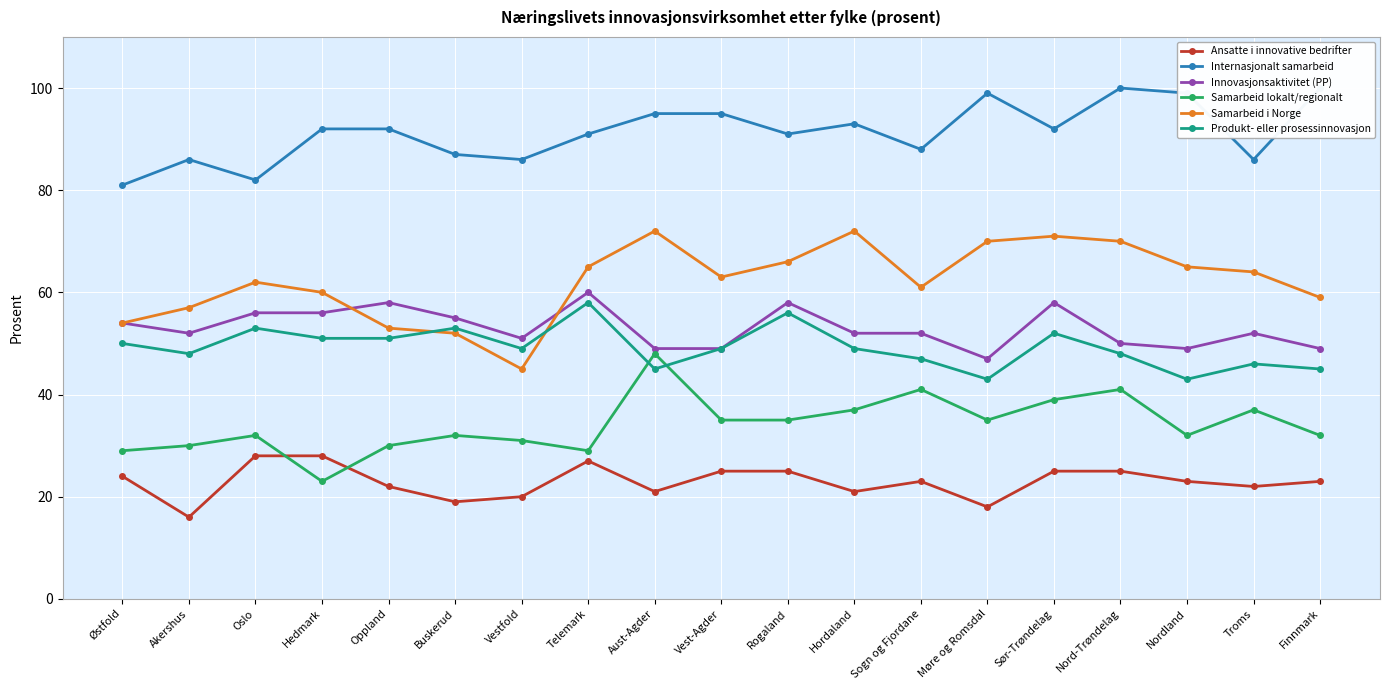

What is the greatest value displayed?

100